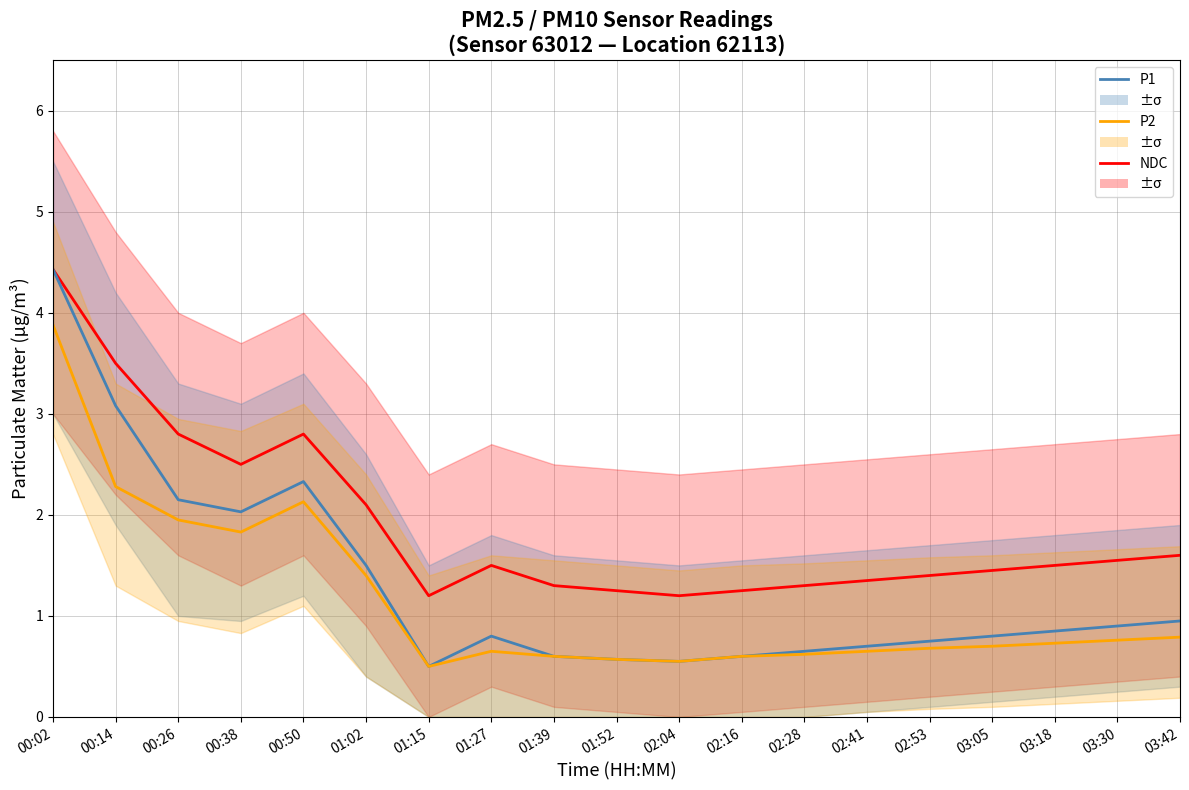

What is the difference between the P2 values at 03:42 and 01:02?

0.6